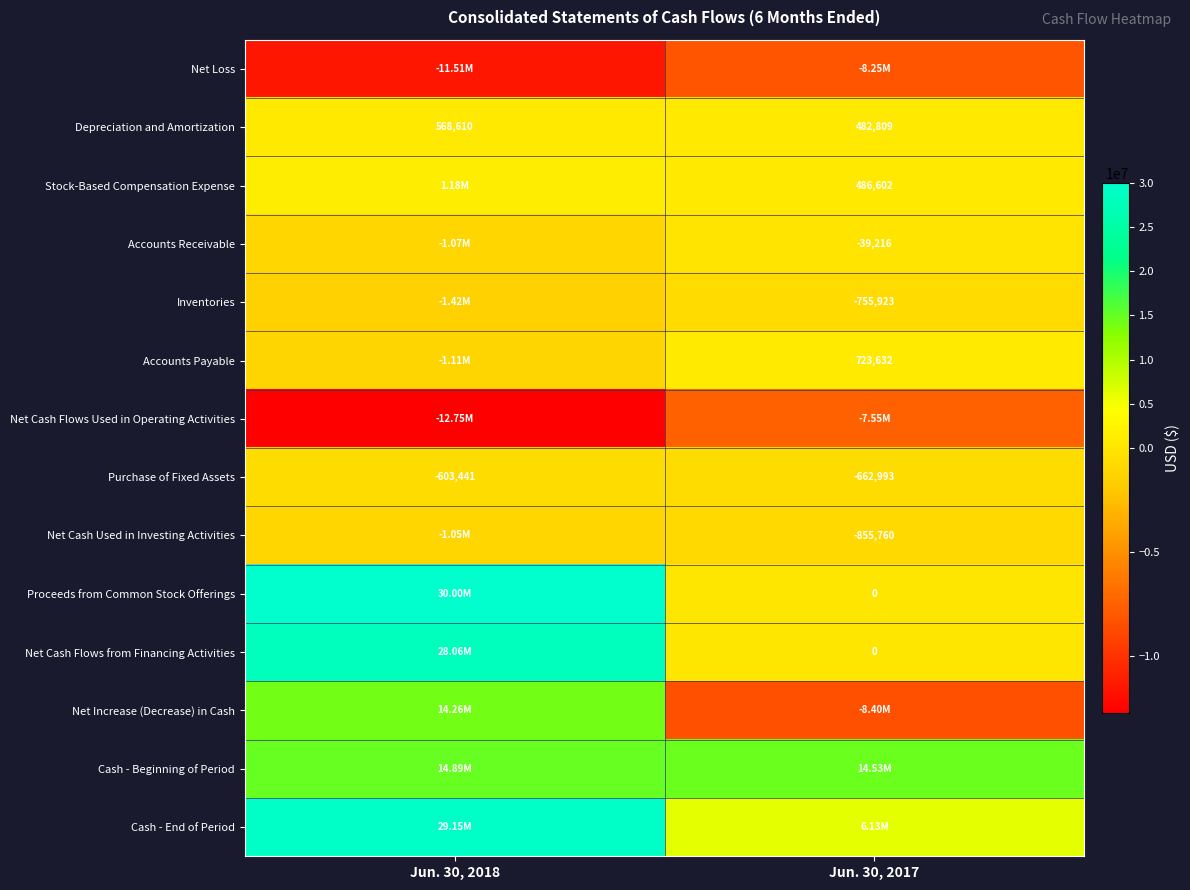

What is the sum of the Purchase of Fixed Assets values at Jun. 30, 2018 and Jun. 30, 2017?

-1266434